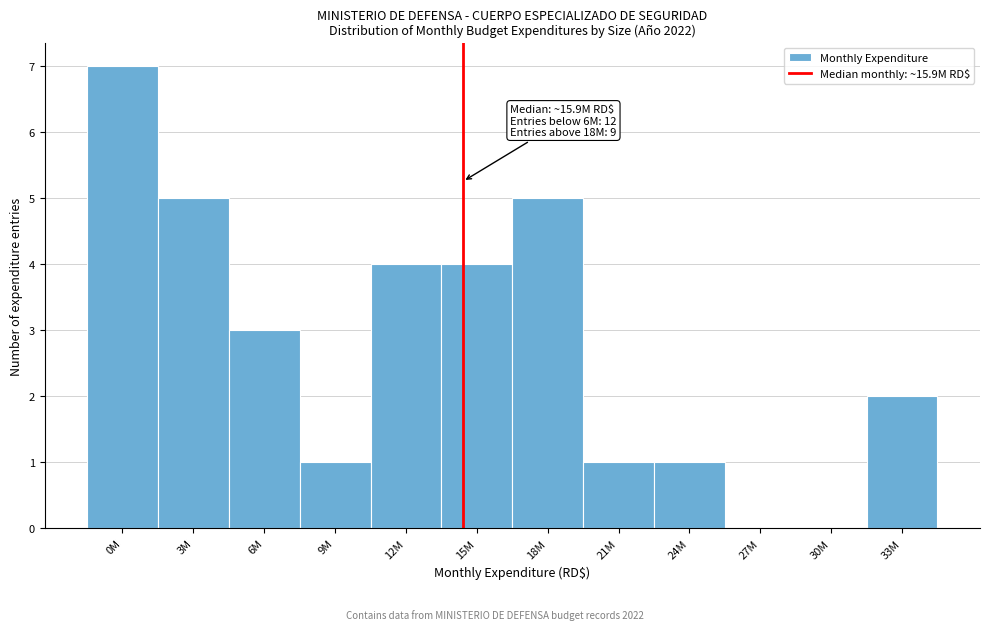

Reading left to right, transcribe all the data shown in this chart.

0M=7	3M=5	6M=3	9M=1	12M=4	15M=4	18M=5	21M=1	24M=1	27M=0	30M=0	33M=2